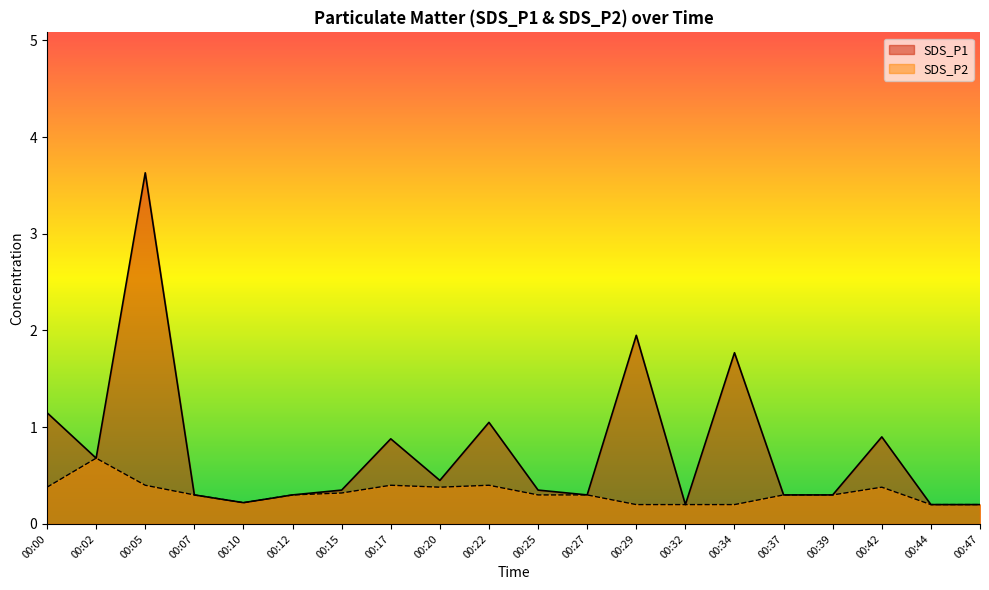

At which label does SDS_P1 reach its peak?

00:05